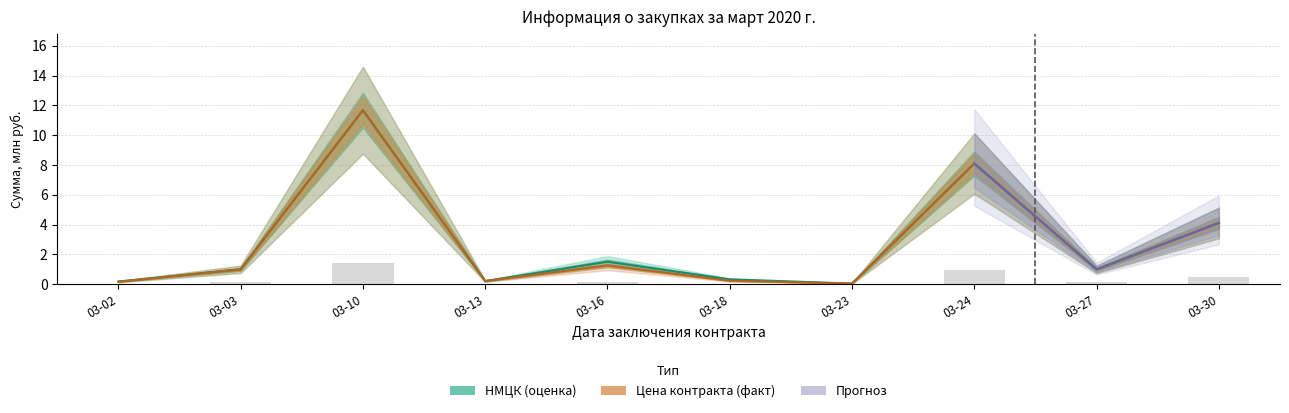

Which series has the widest spread of values?

НМЦК